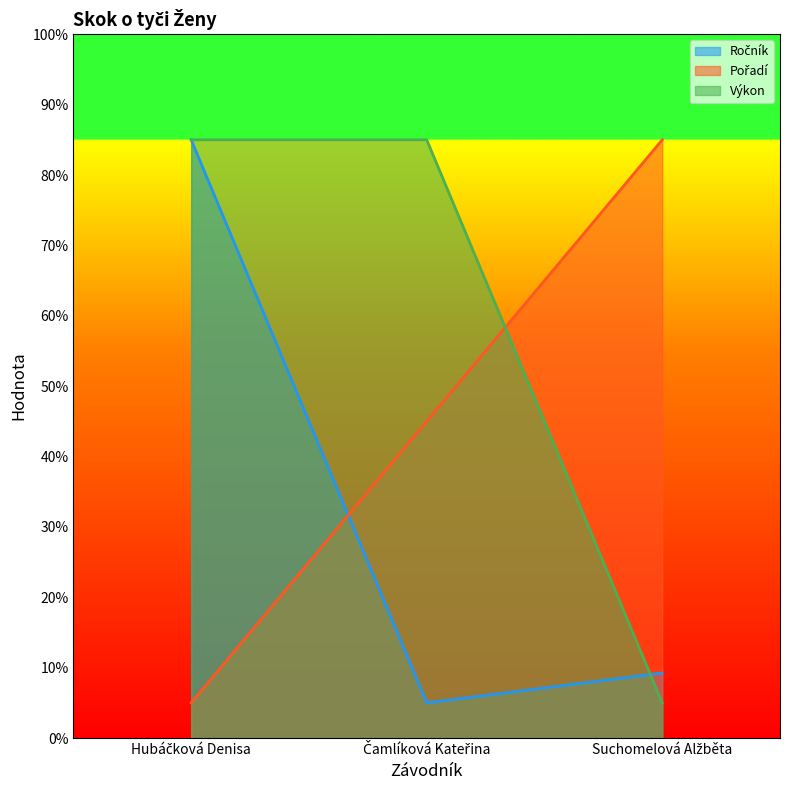

Reading left to right, what are all the values shown in this chart?

Ročník: Hubáčková Denisa=85.0	Čamlíková Kateřina=5.0	Suchomelová Alžběta=9.3
Pořadí: Hubáčková Denisa=5.0	Čamlíková Kateřina=45.0	Suchomelová Alžběta=85.0
Výkon: Hubáčková Denisa=85.0	Čamlíková Kateřina=85.0	Suchomelová Alžběta=5.0